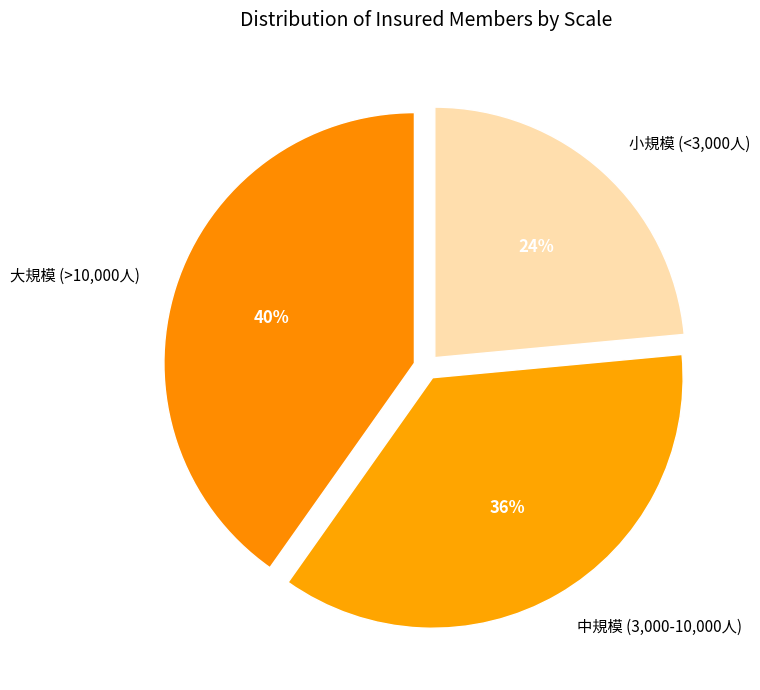

Is there any slice that represents more than half of the pie?

No